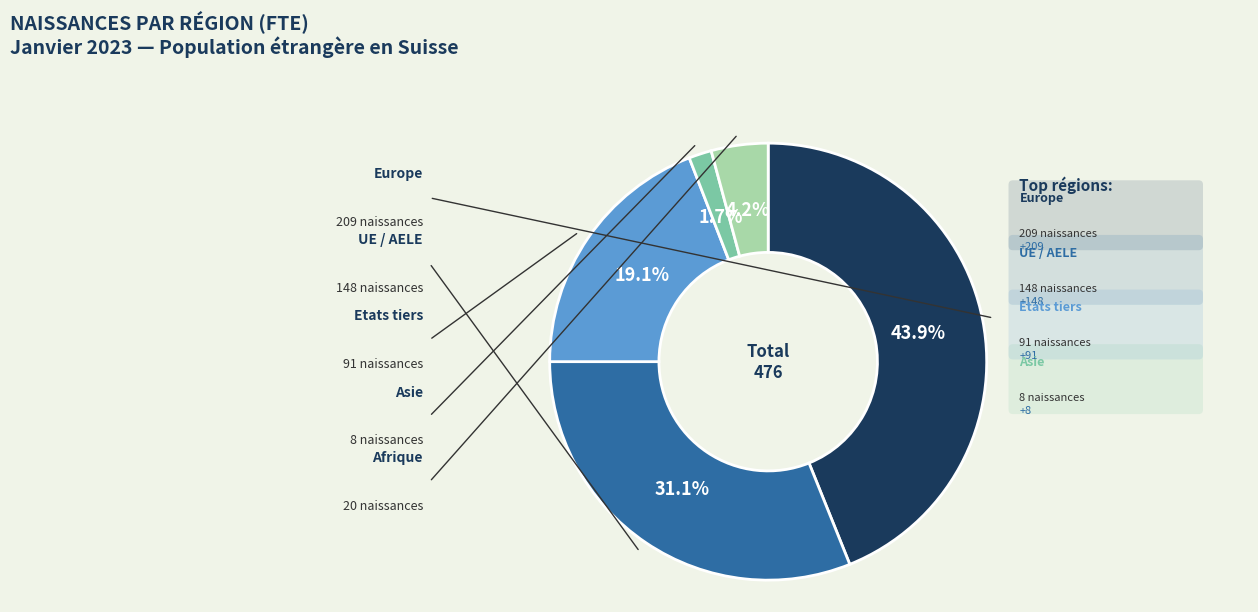

To the nearest percent, what is the difference between the largest and smallest slice percentages?

42%